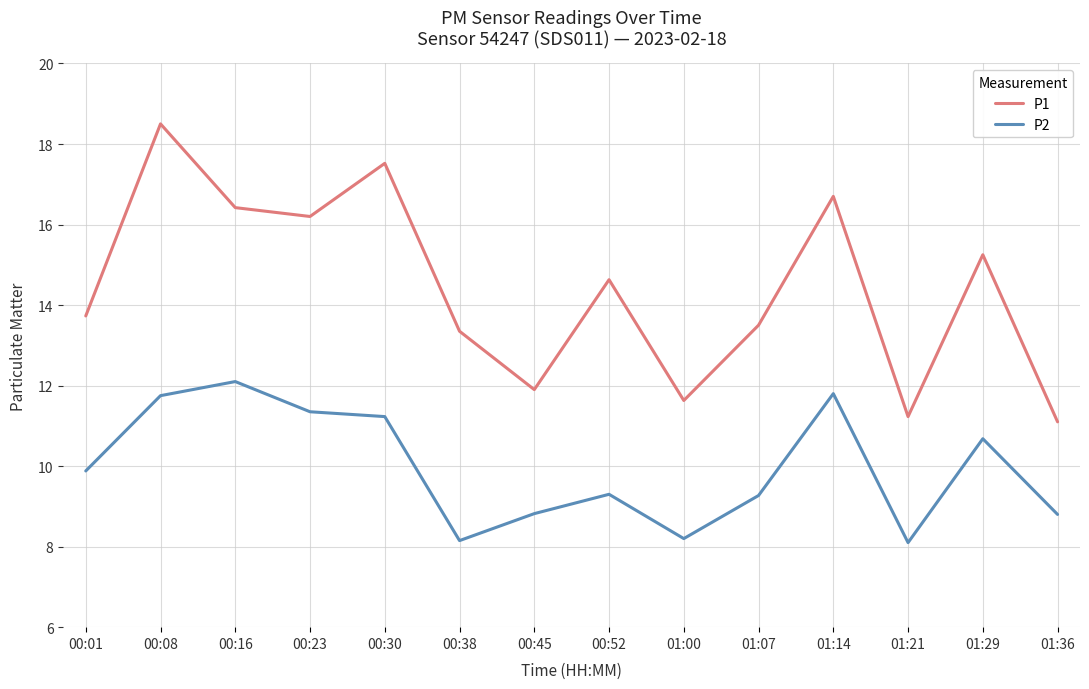

How many interior local valleys does the P2 series have?

3